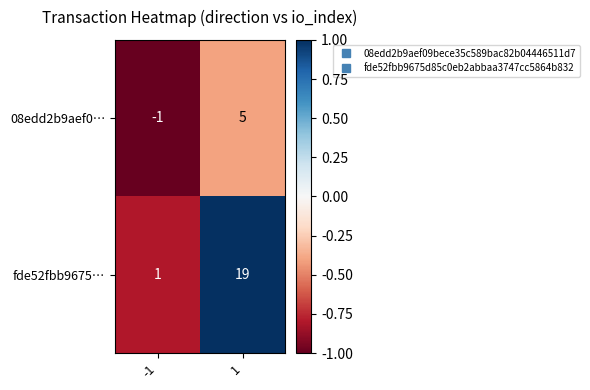

How many categories are shown in the chart?

2